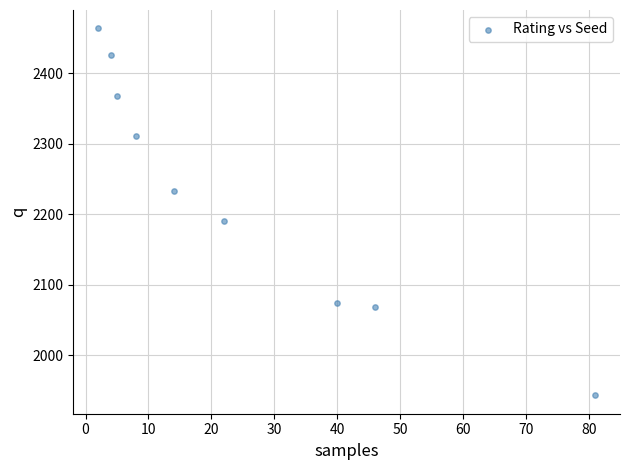

What Y value in the scatter plot is closest to 2203?

2190